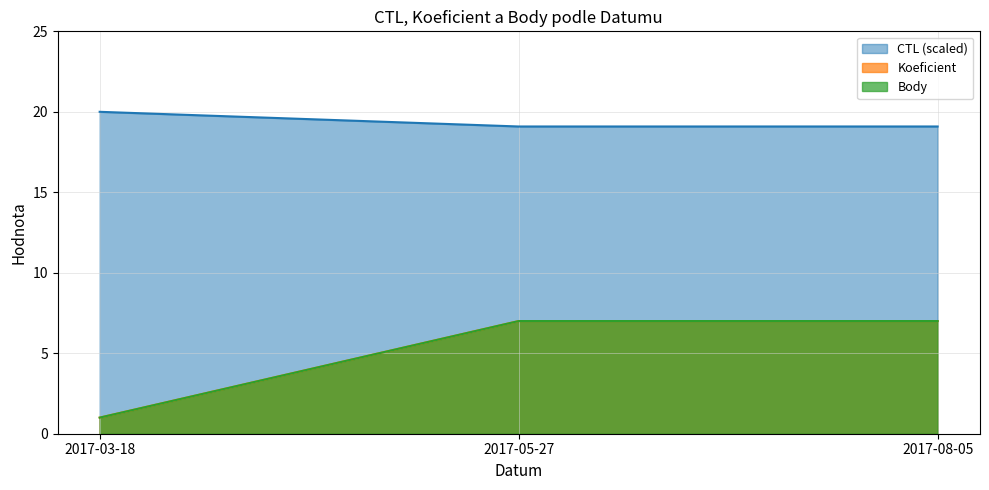

Is it true that CTL equals 26.0 at 2017-05-27?

False